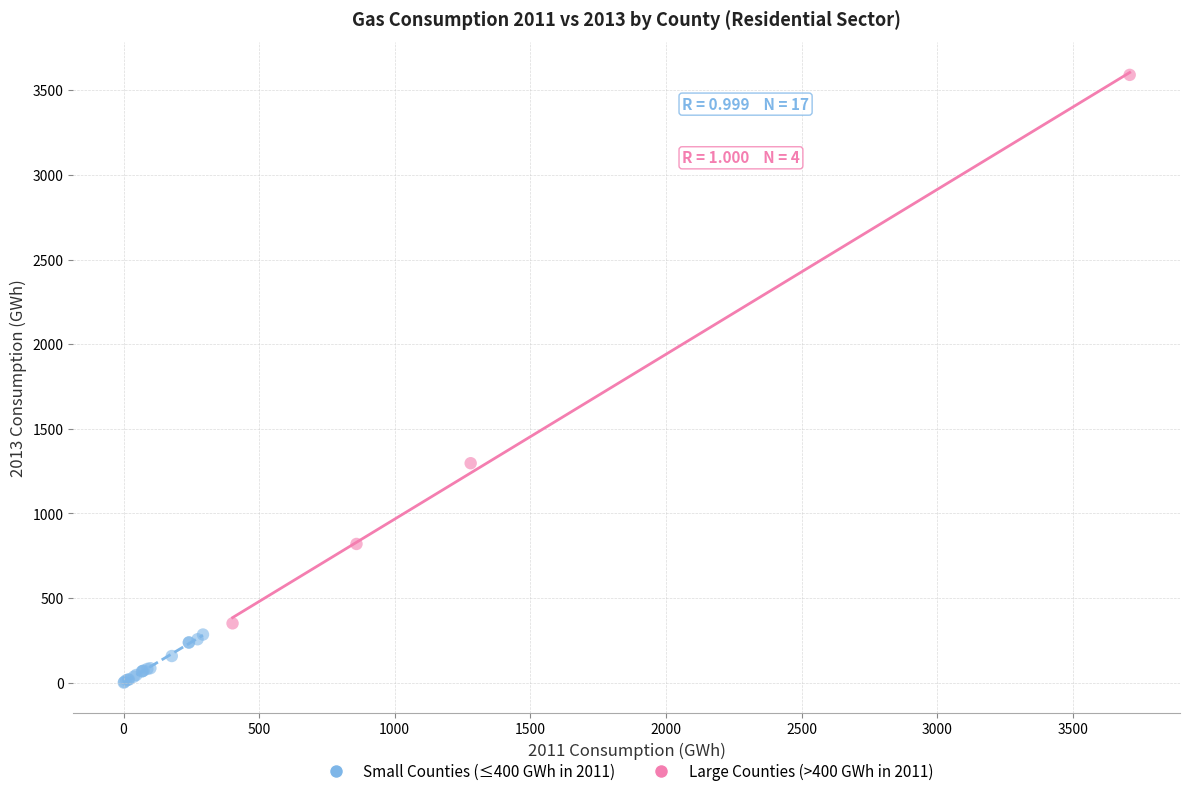

Which series has the widest spread of Y values?

Large Counties (>400 GWh in 2011)